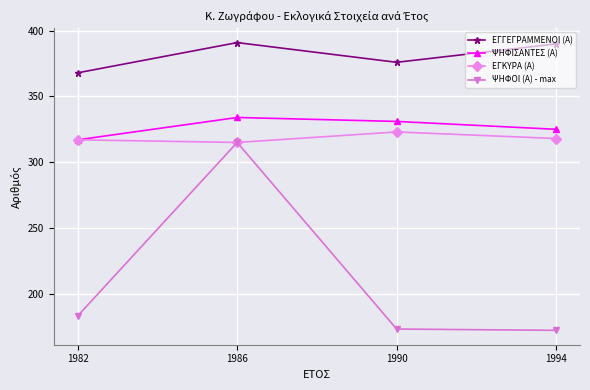

At which label does ΕΓΓΕΓΡΑΜΜΕΝΟΙ (Α) first exceed 390?

1986